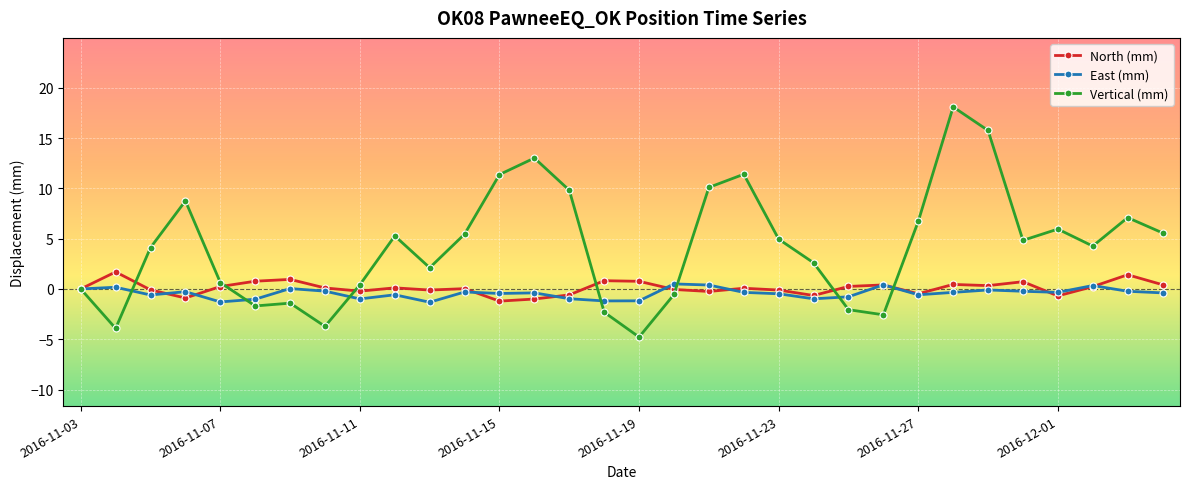

Count the number of data series in this chart.

3